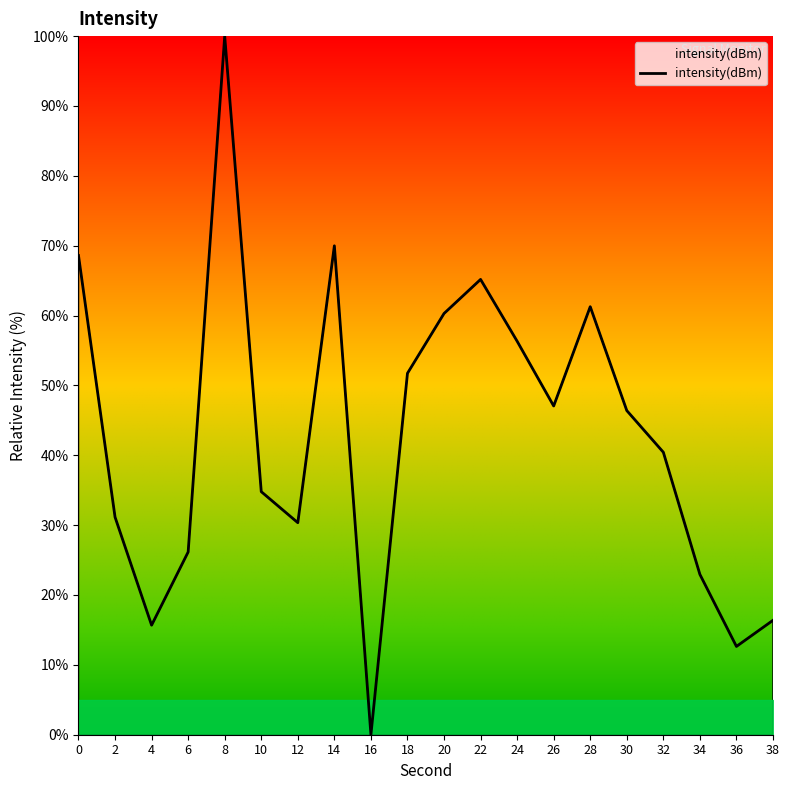

What is the greatest value displayed?

100.0